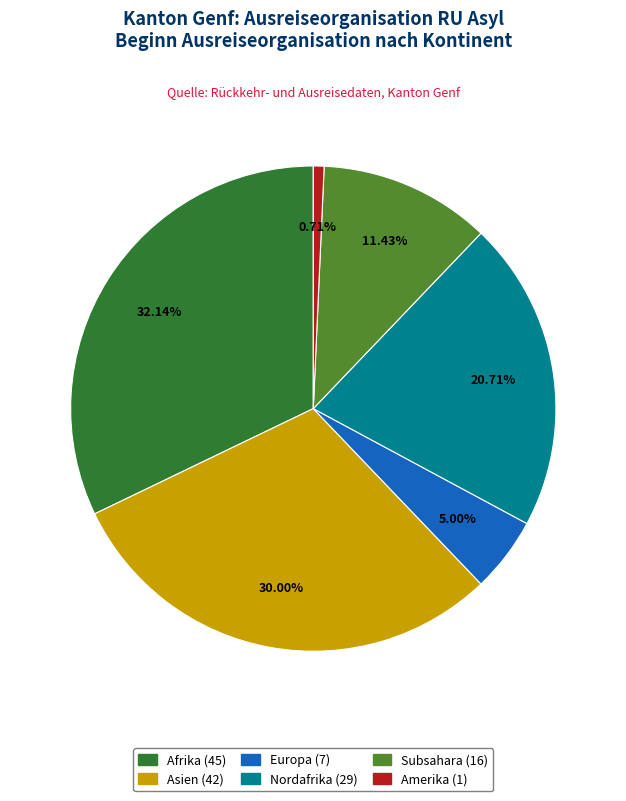

Is there a majority slice in this chart?

No